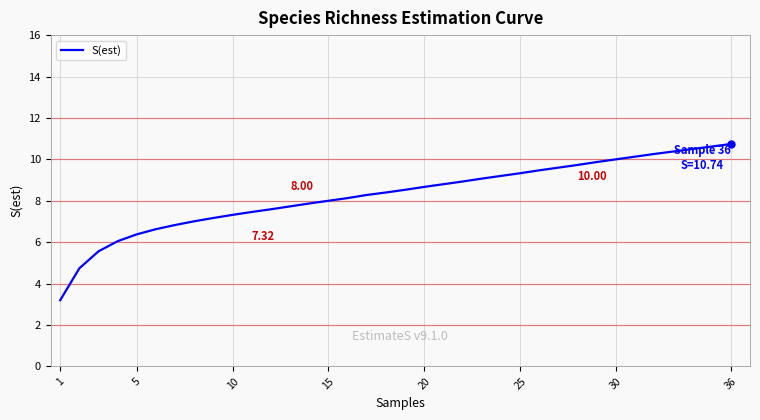

What is the difference between the maximum and minimum values?

7.5